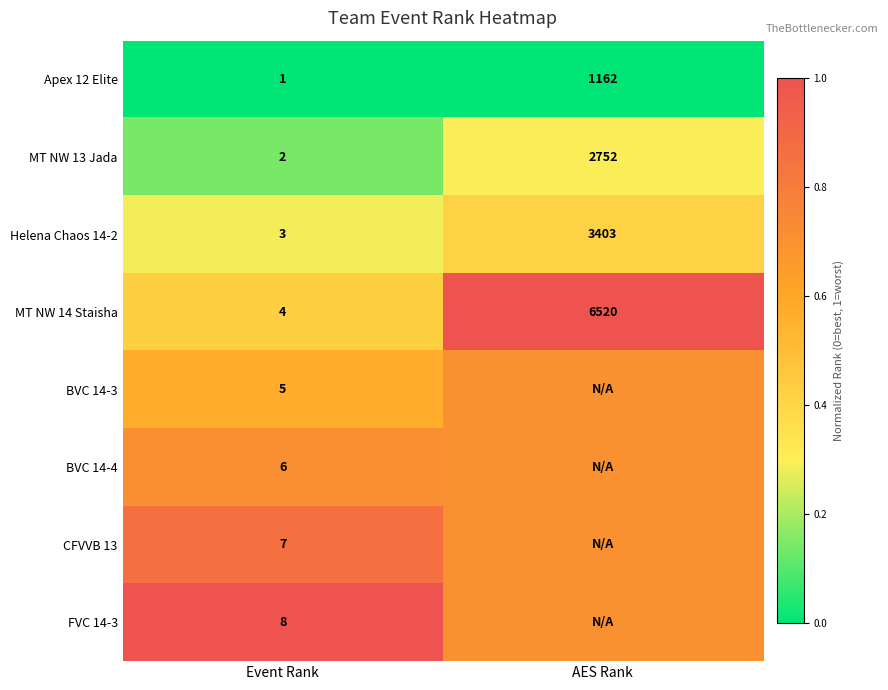

Which category has the highest value in the Helena Chaos 14-2 series?

AES Rank